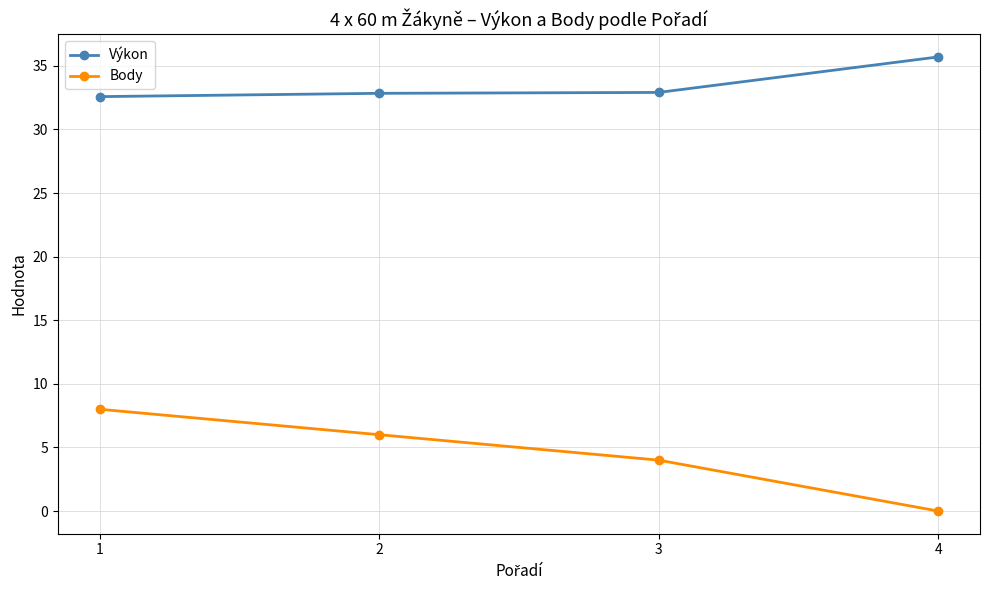

List the series in order of their overall mean, highest first.

Výkon, Body